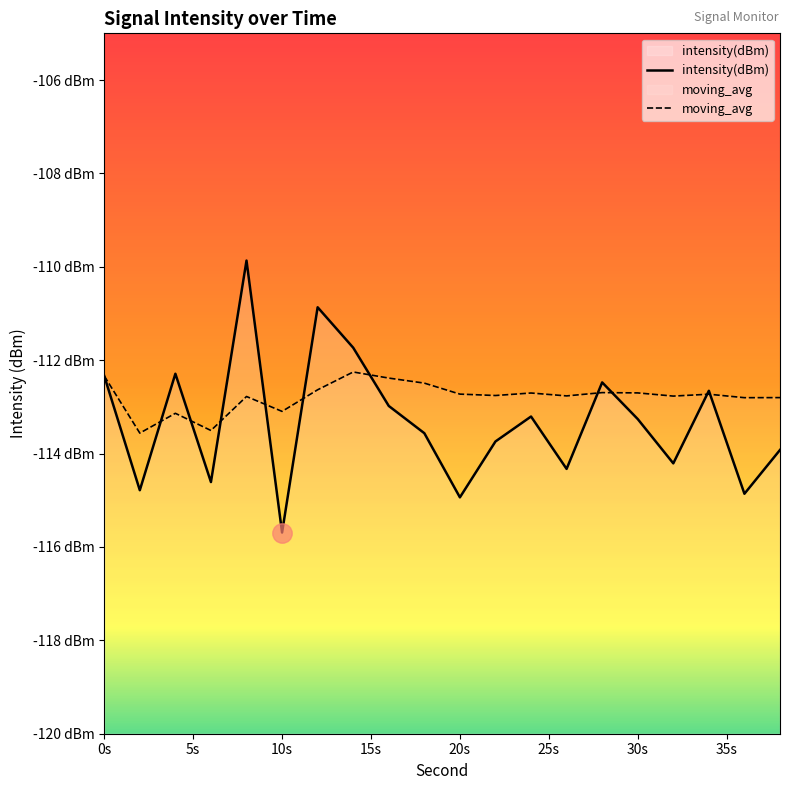

Is the value of intensity(dBm) at 28 greater than the value of moving_avg at 14?

No